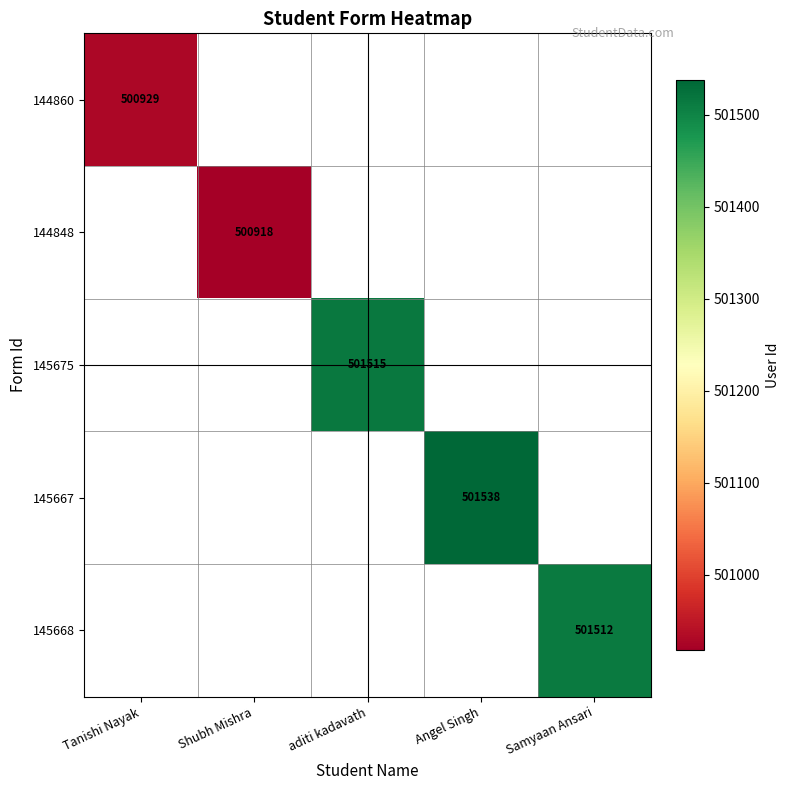

Is it true that 145667 equals 707819.6 at Angel Singh?

False